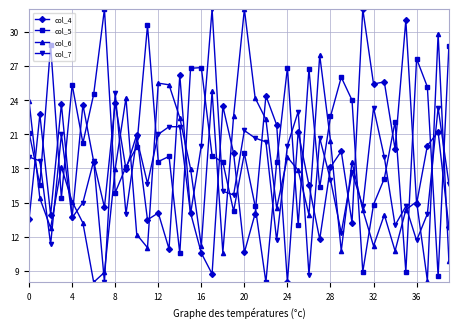

What is the average value of the col_5 series?

20.0